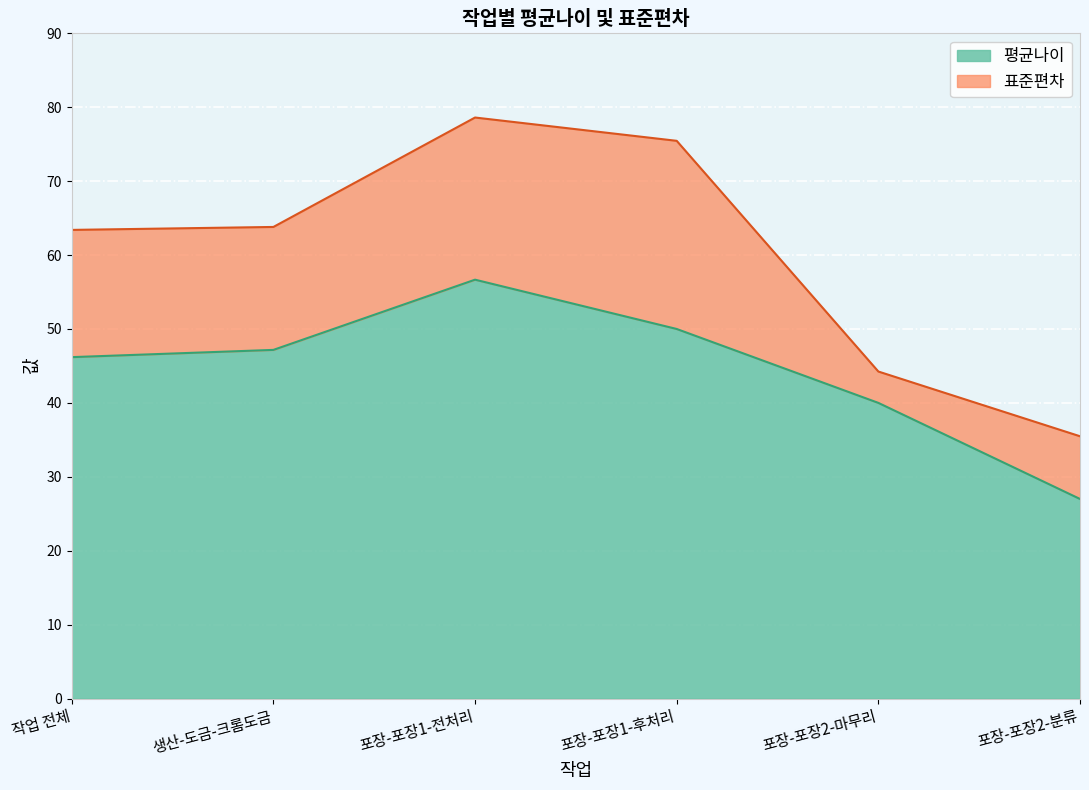

True or false: the data has more than 2 interior local peaks.

False